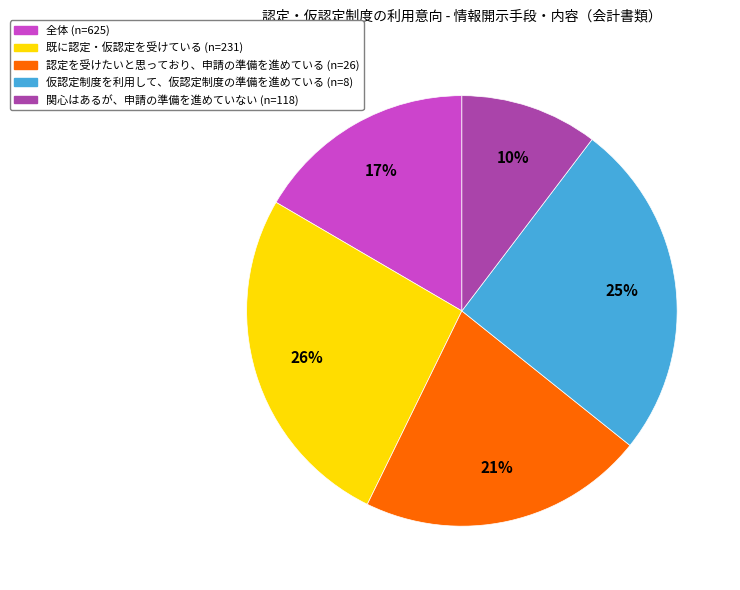

To the nearest percent, what is the combined percentage of 仮認定制度を利用して、仮認定制度の準備を進めている (n=8) and 全体 (n=625)?

42%